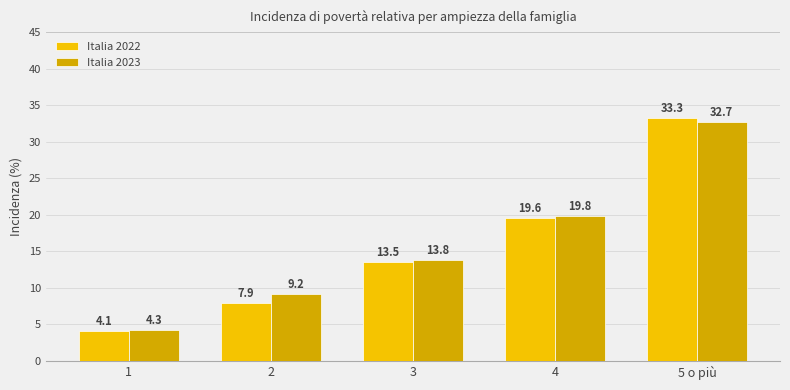

At which category does the chart reach its peak across all series?

5 o più